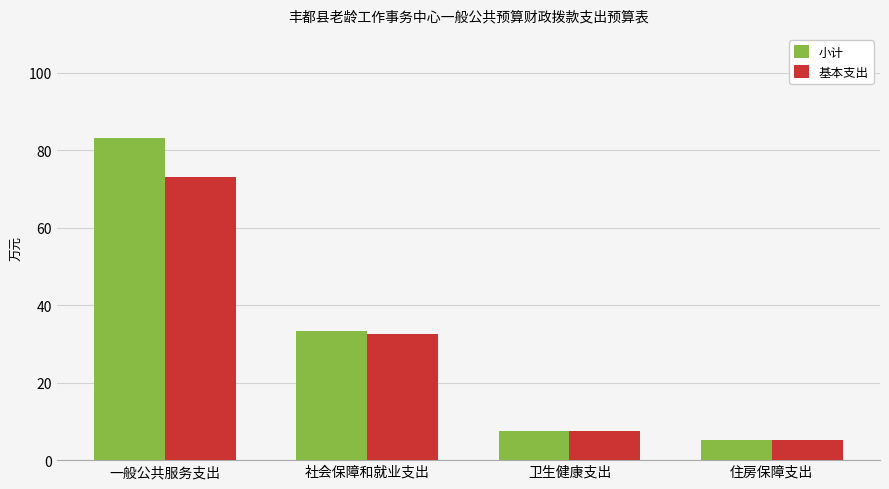

Where does the 基本支出 series first go above 32?

一般公共服务支出